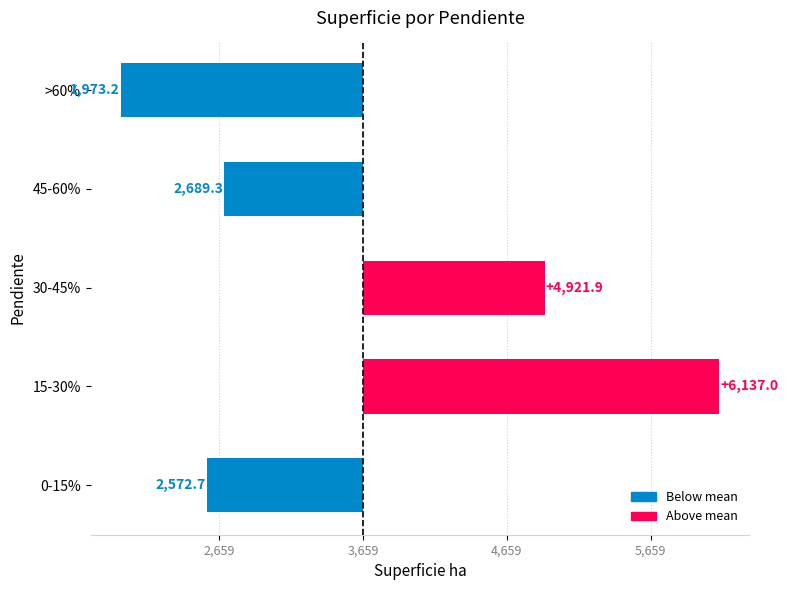

What is the difference between the maximum and minimum values?

4163.8